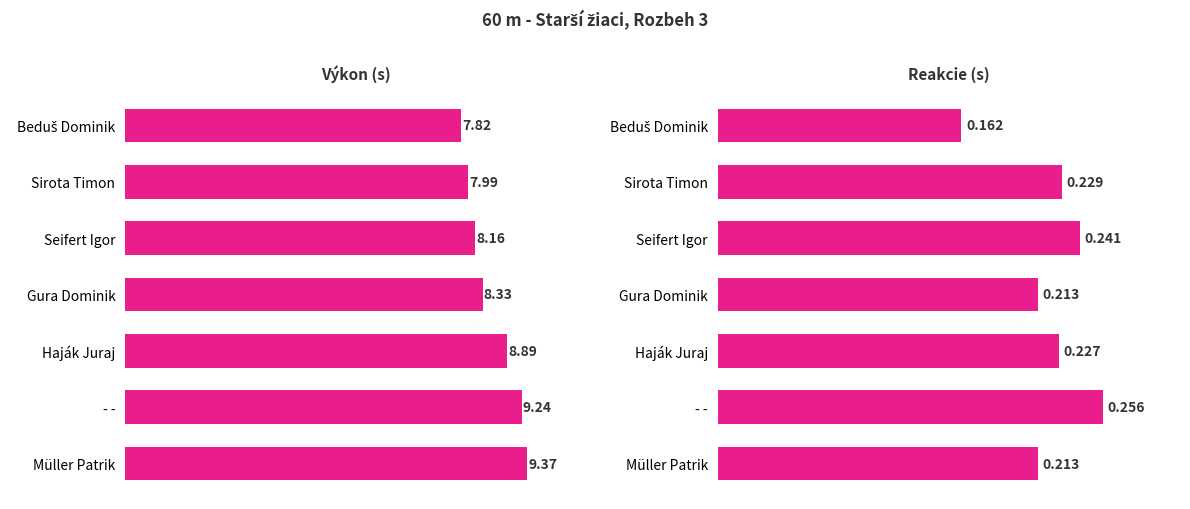

How many series are shown in this chart?

2